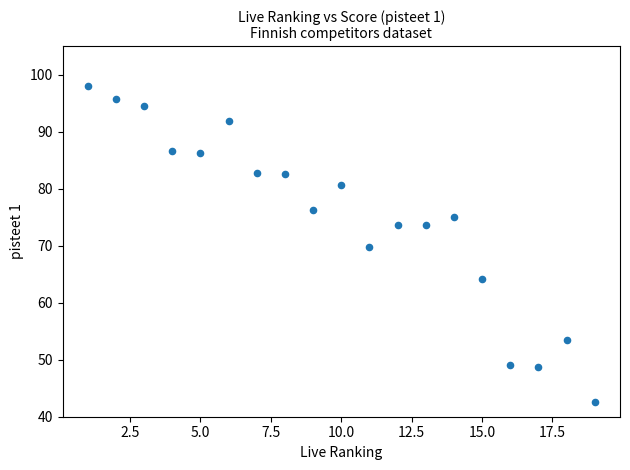

What is the range of Y values (max minus min)?

55.5